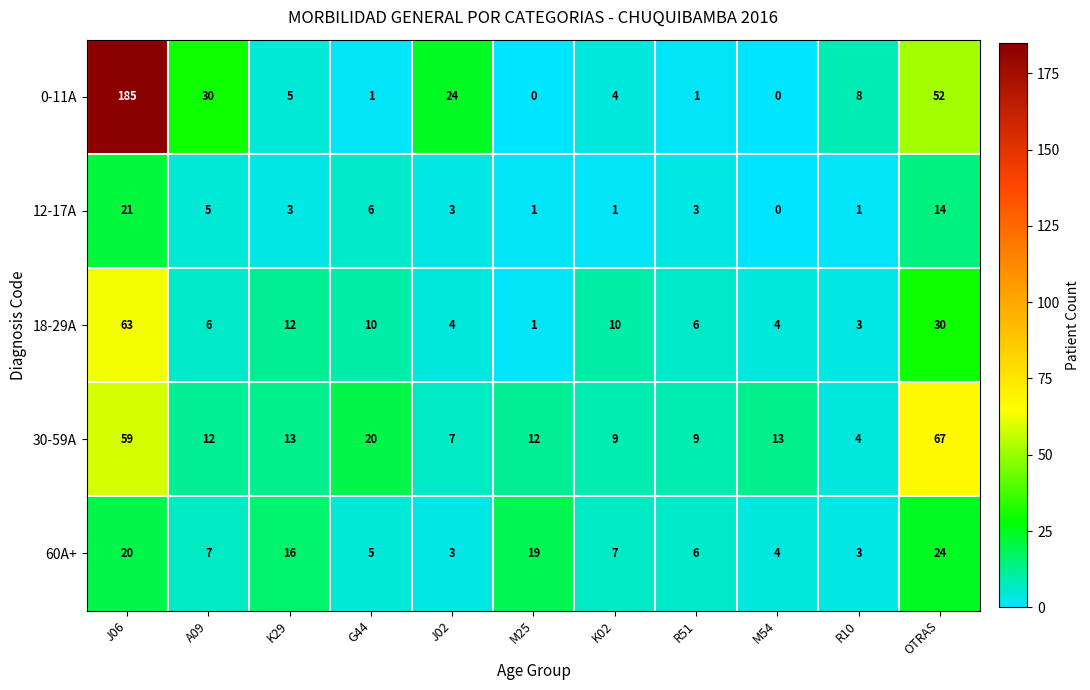

Which category has the highest value across all series?

J06